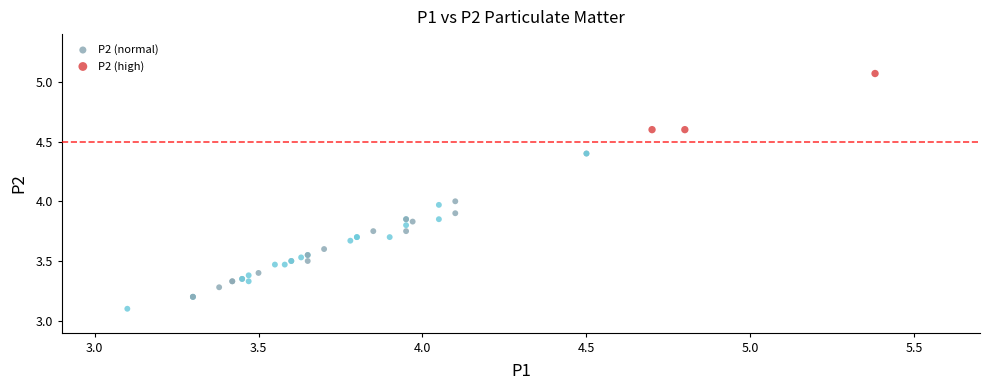

Which series reaches the minimum Y coordinate?

P2 (normal)